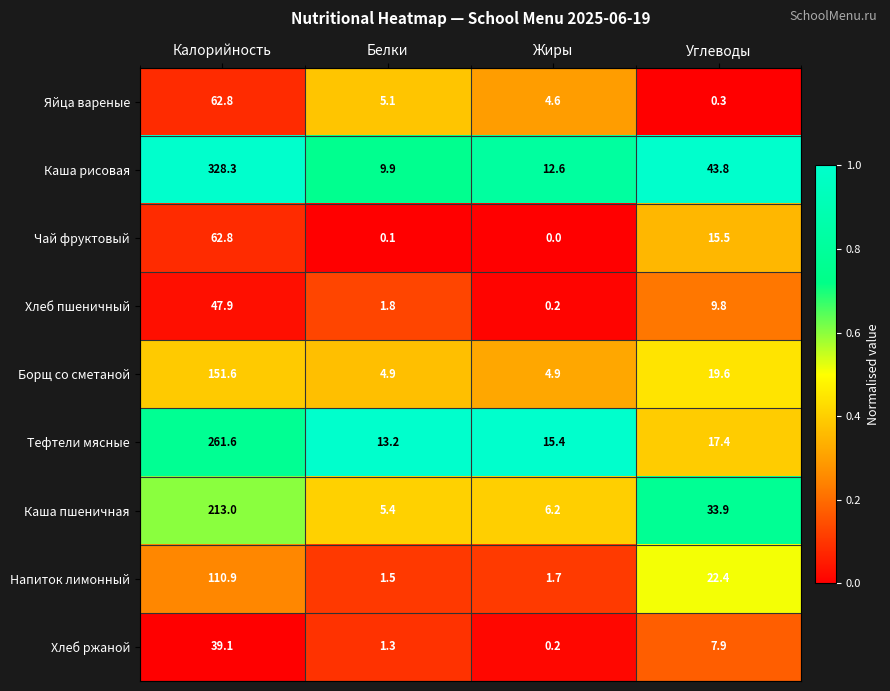

How many distinct data groups are displayed?

9